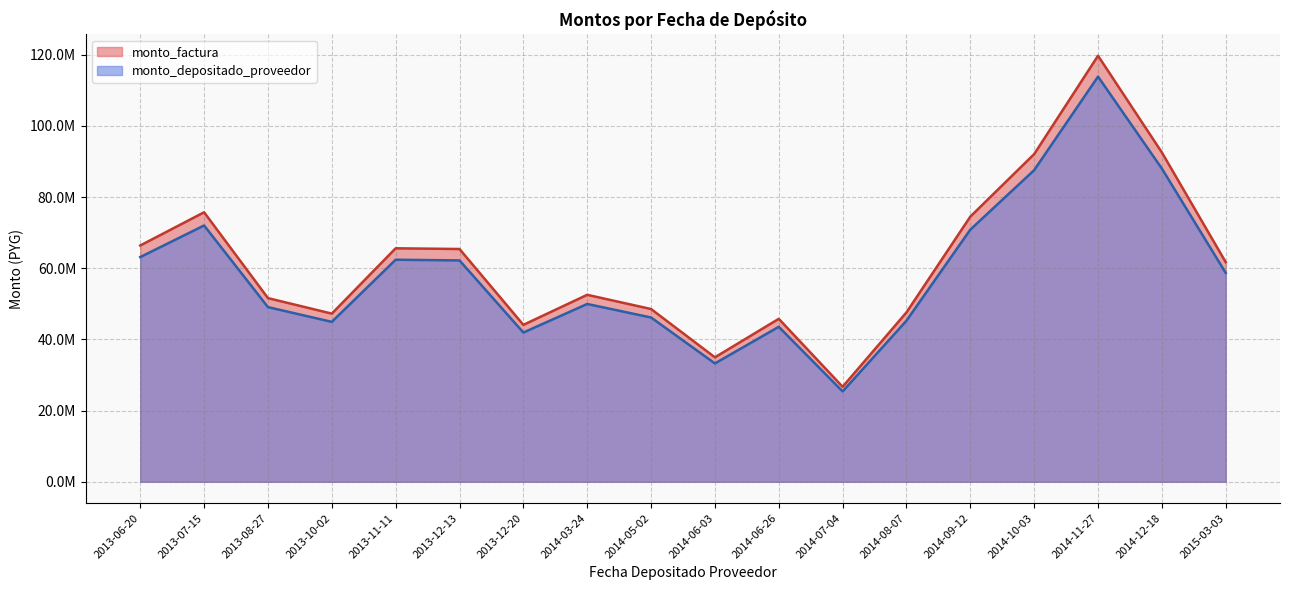

True or false: monto_depositado_proveedor and monto_factura cross at least once.

False